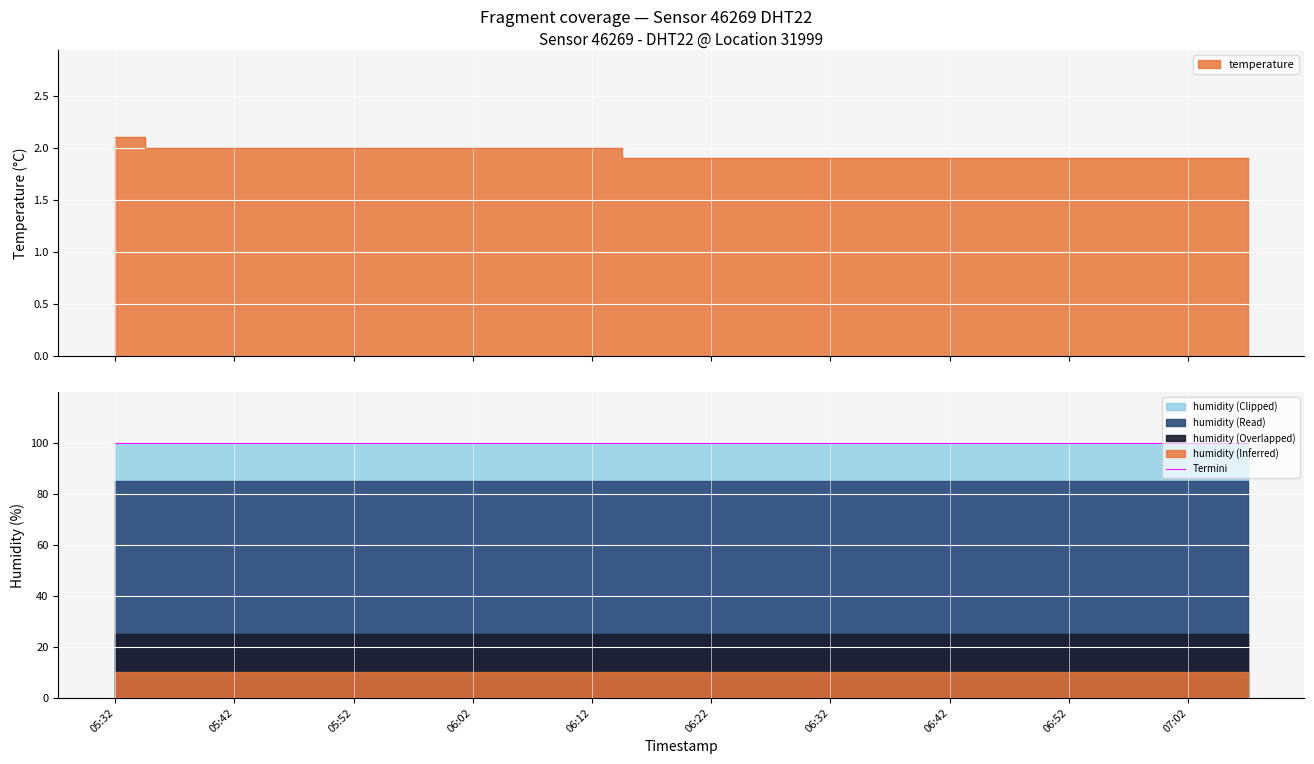

Reading left to right, transcribe all the data shown in this chart.

05:32=2.1	05:37=2.0	05:42=2.0	05:47=2.0	05:52=2.0	05:57=2.0	06:02=2.0	06:07=2.0	06:12=2.0	06:17=1.9	06:22=1.9	06:27=1.9	06:32=1.9	06:37=1.9	06:42=1.9	06:47=1.9	06:52=1.9	06:57=1.9	07:02=1.9	07:07=1.9